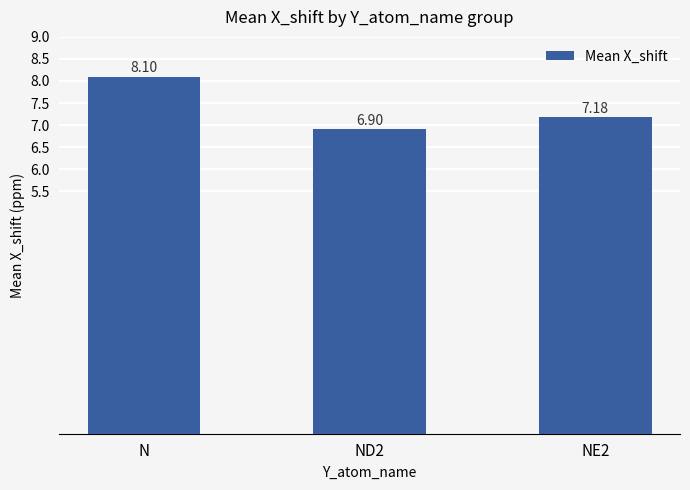

What is the value of the 1st bar from the left?

8.1